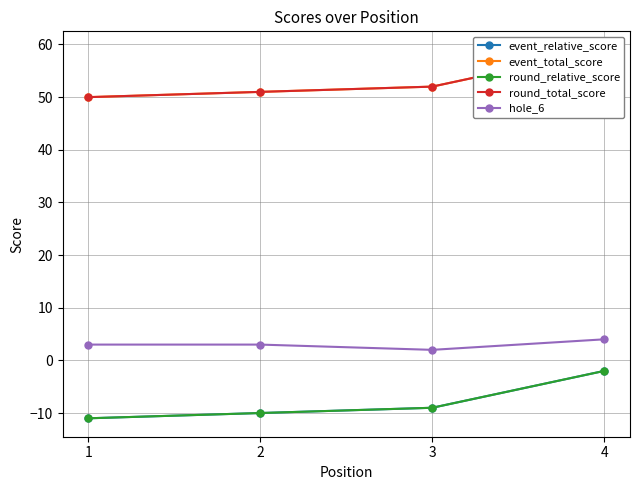

Rank the categories by round_total_score value from highest to lowest.

4, 3, 2, 1